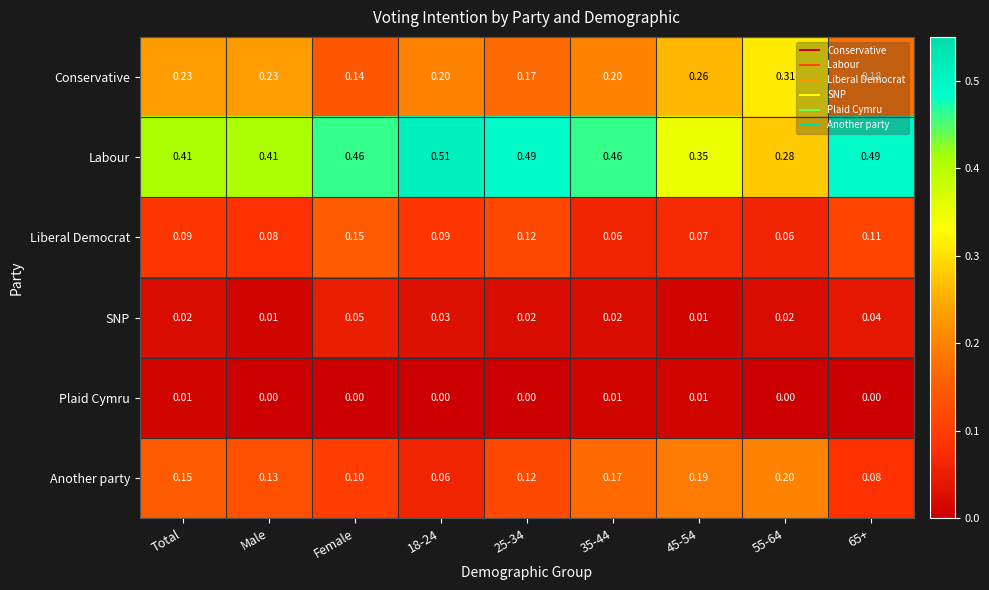

Which series has the widest spread of values?

Labour